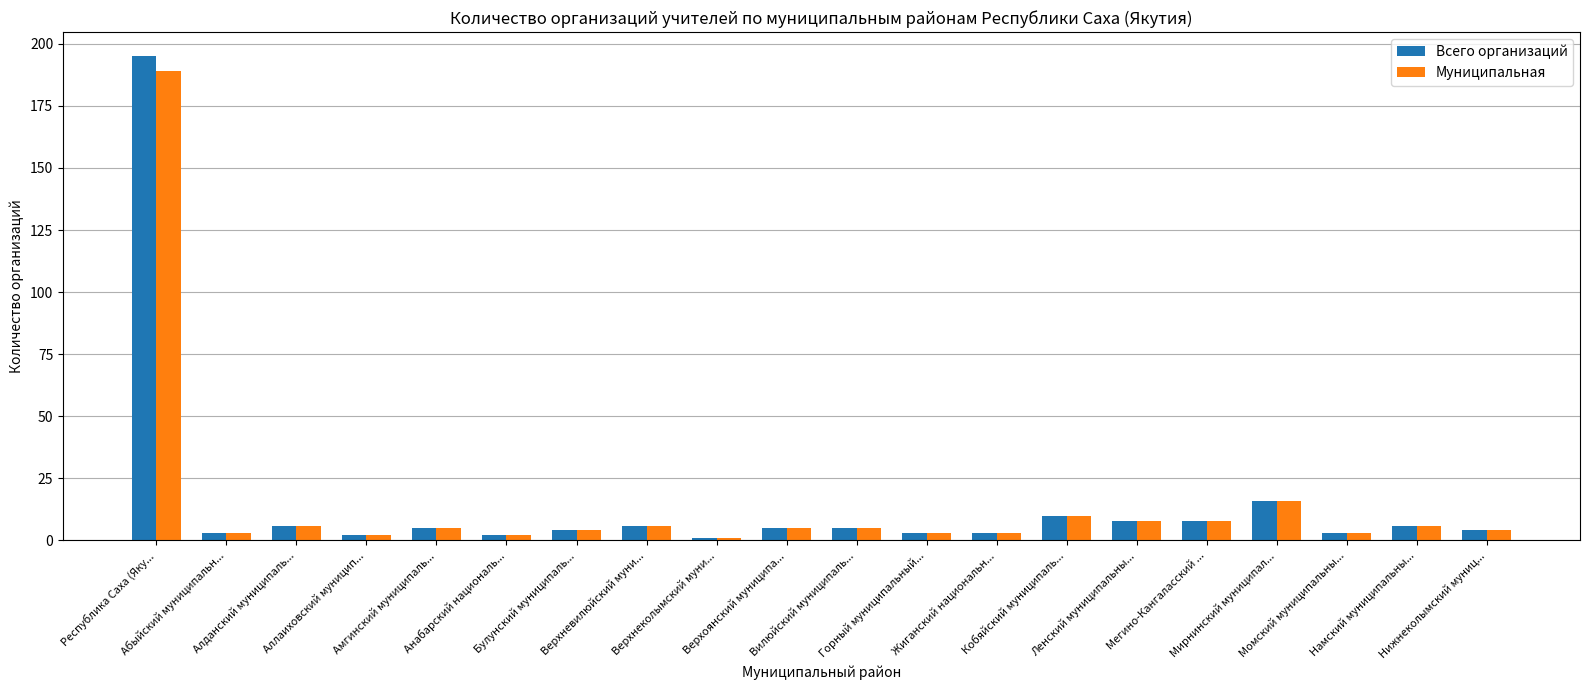

What is the maximum value for Всего организаций?

195